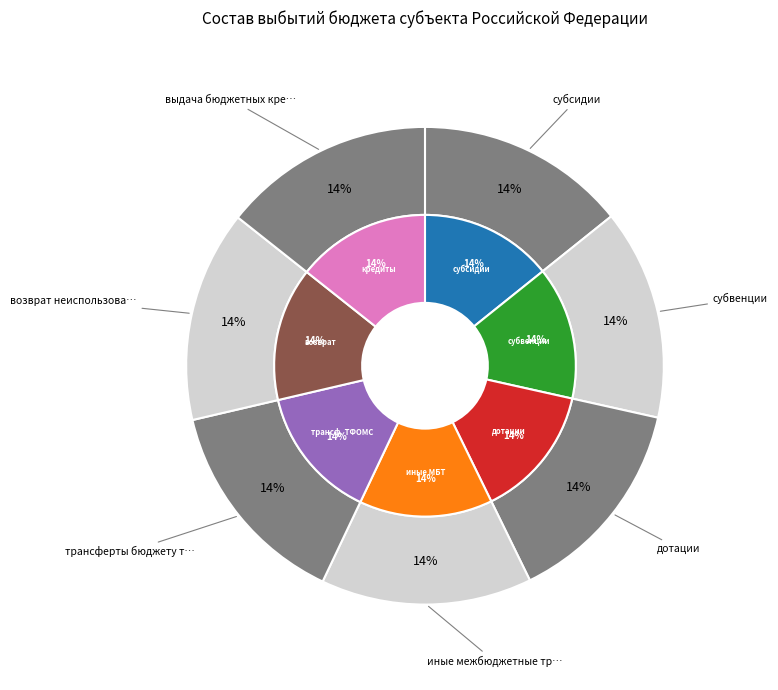

What percentage is NOT represented by иные межбюджетные трансферты?

85.7%